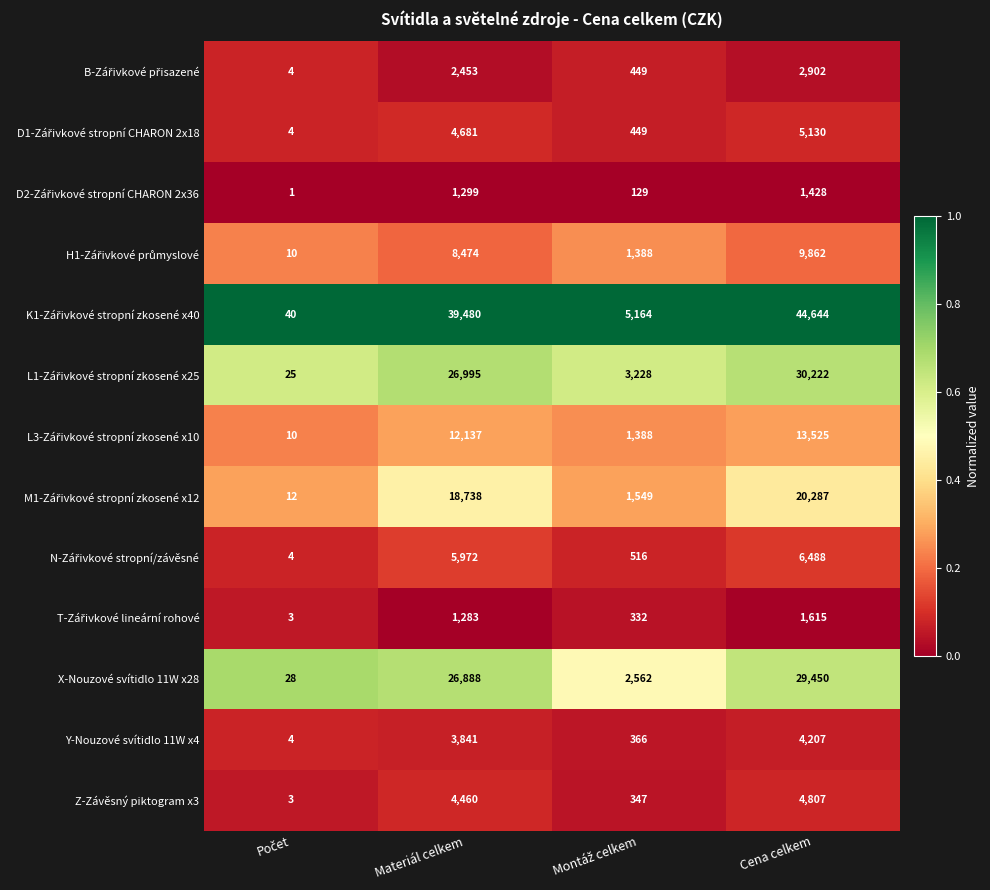

What is the greatest value displayed?

44644